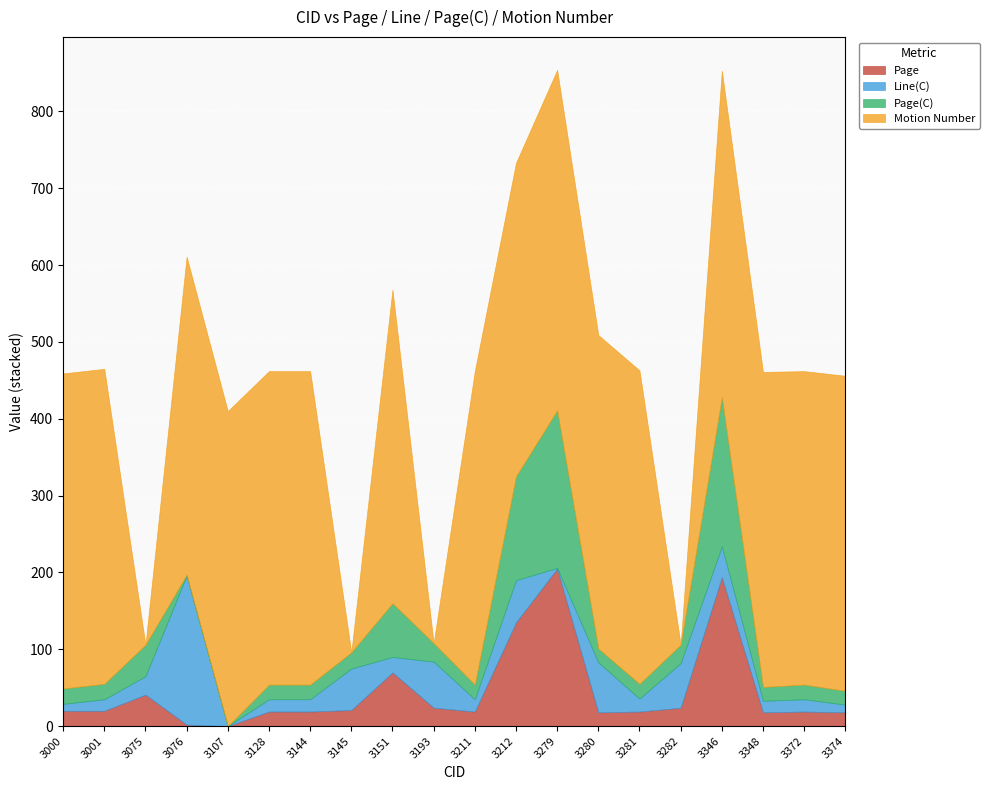

What is the sum of all Page(C) values?

904